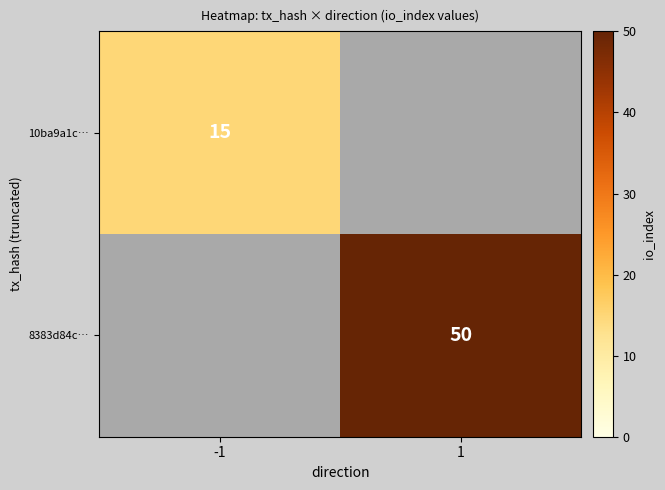

At which category does the chart reach its peak across all series?

1